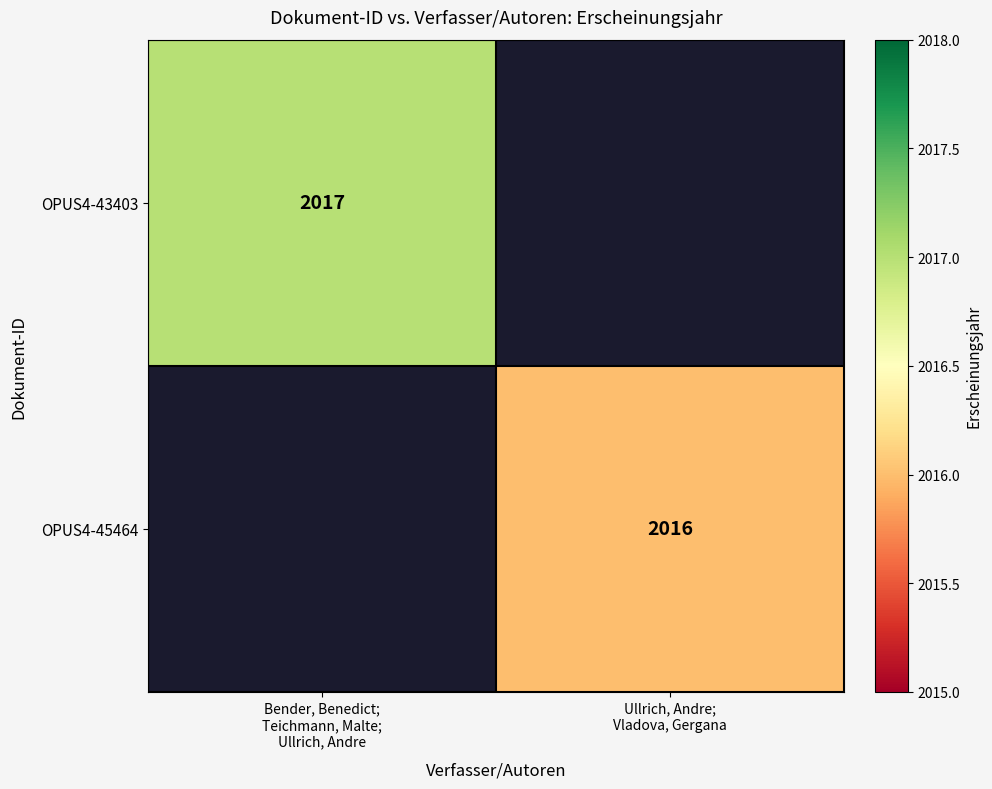

How many series are shown in this chart?

2